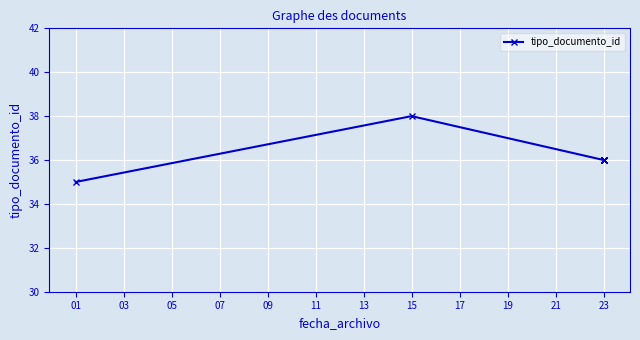

How many interior local peaks (higher than both neighbors) does the data have?

1